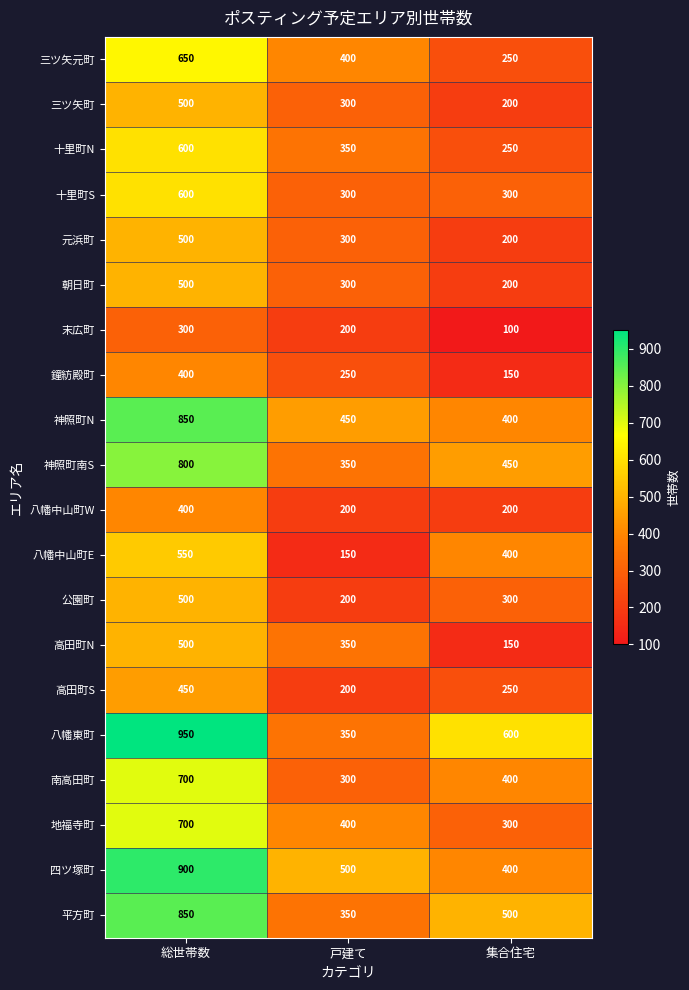

The value of 公園町 at 集合住宅 is 441. True or false?

False